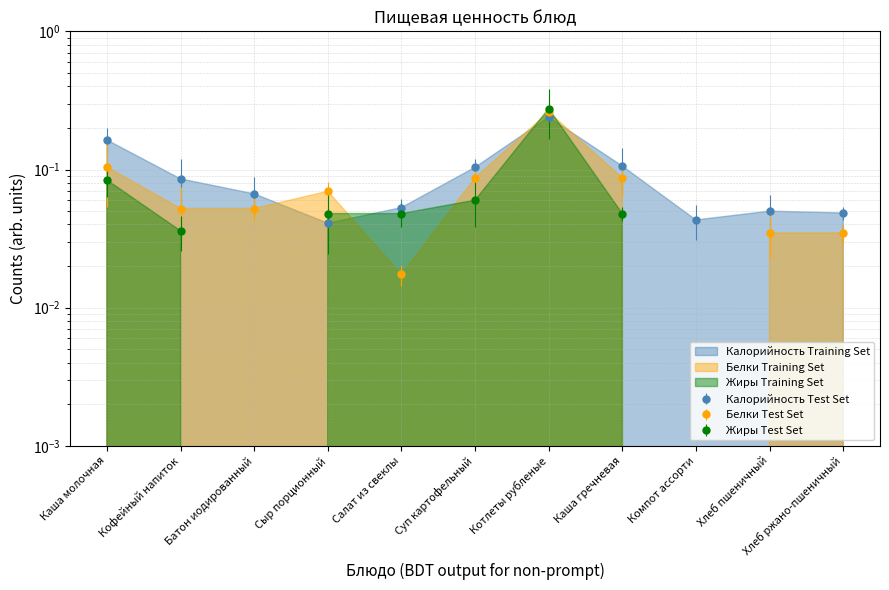

Is it true that Белки equals 0.1 at Кофейный напиток?

False